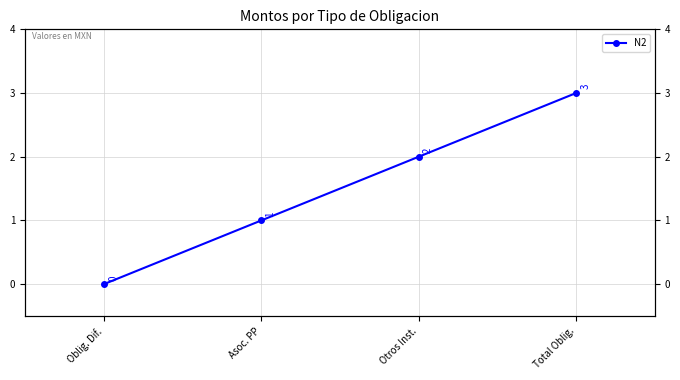

Does the chart have visible grid lines?

Yes